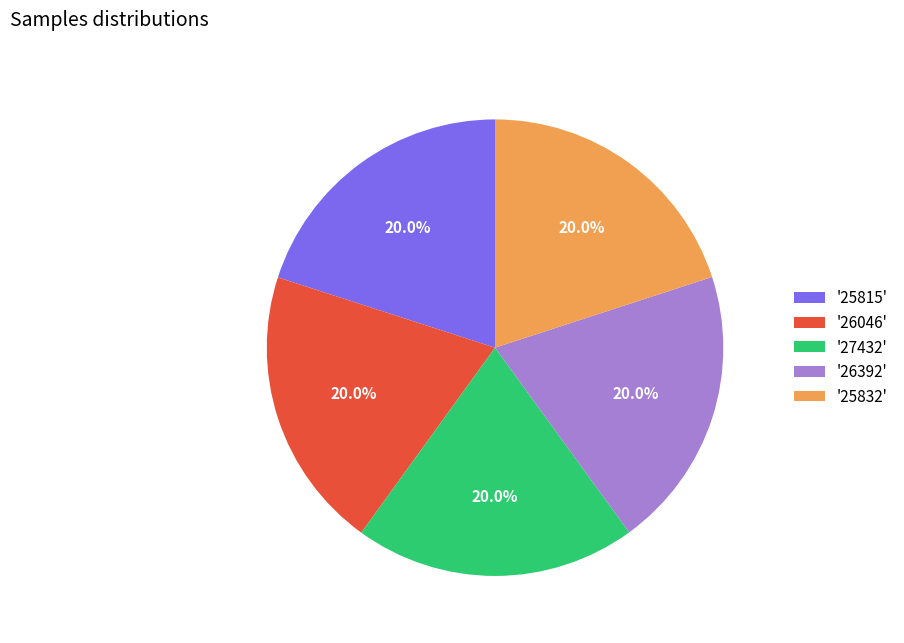

How much of the chart is everything except '25815'?

80.0%